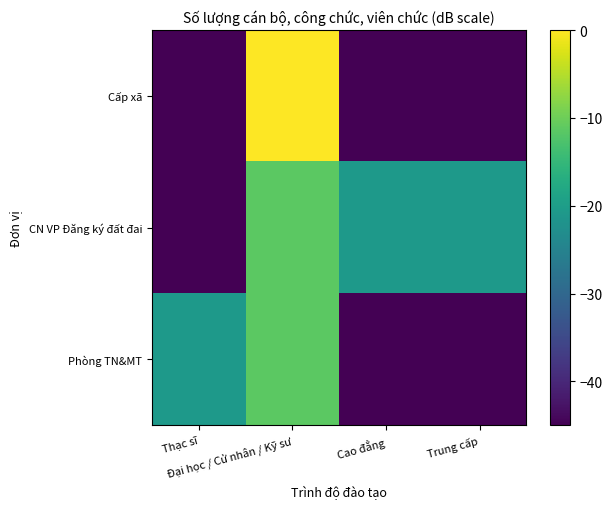

Between Đại học / Cử nhân / Kỹ sư and Cao đẳng, which is larger?

Đại học / Cử nhân / Kỹ sư